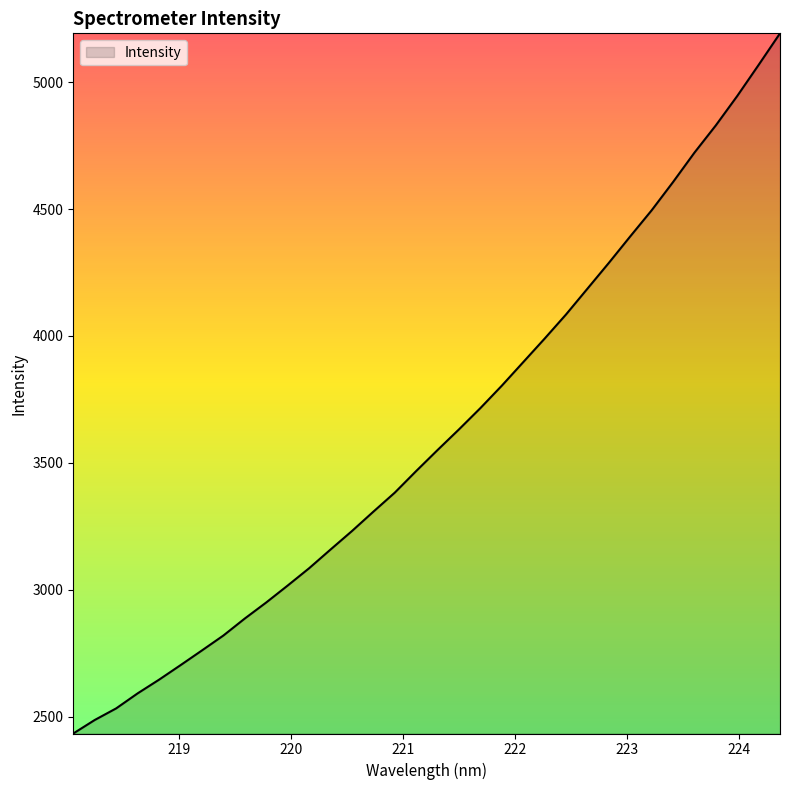

Does the chart display data point markers on the line(s)?

No